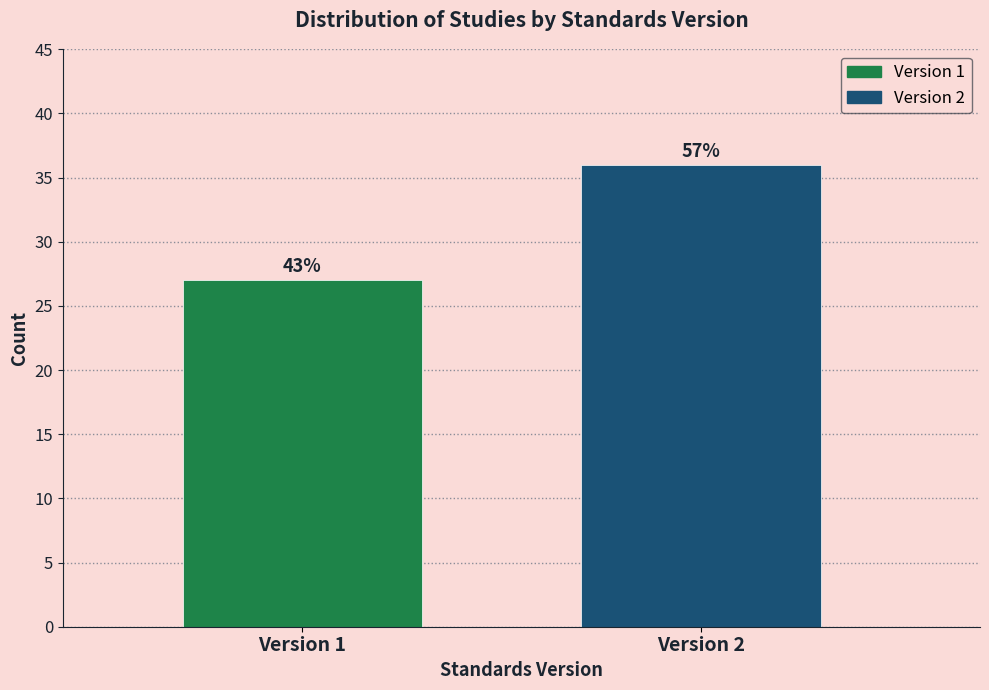

How many bars are there in total?

2